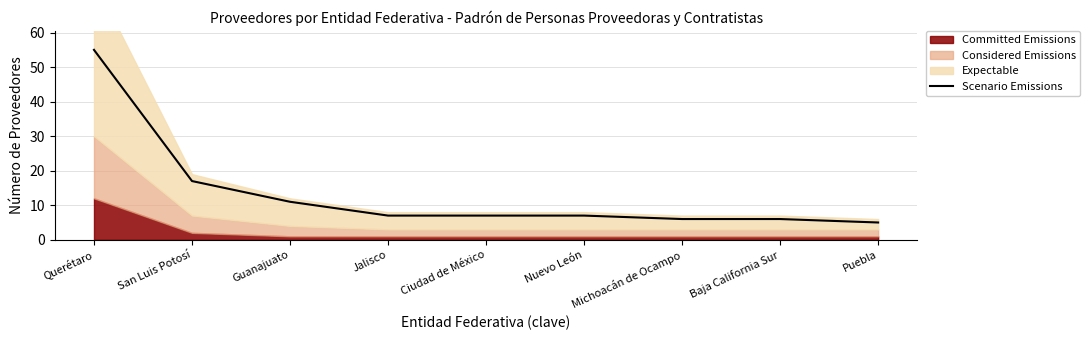

What is the change in value from Querétaro to Michoacán de Ocampo?

-49